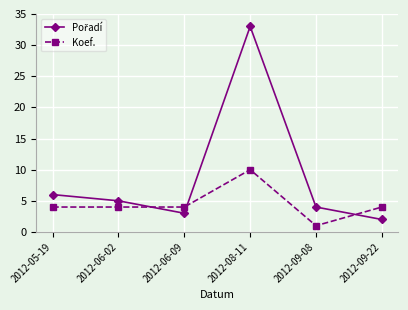

What is the label of the 2nd point from the left?

2012-06-02